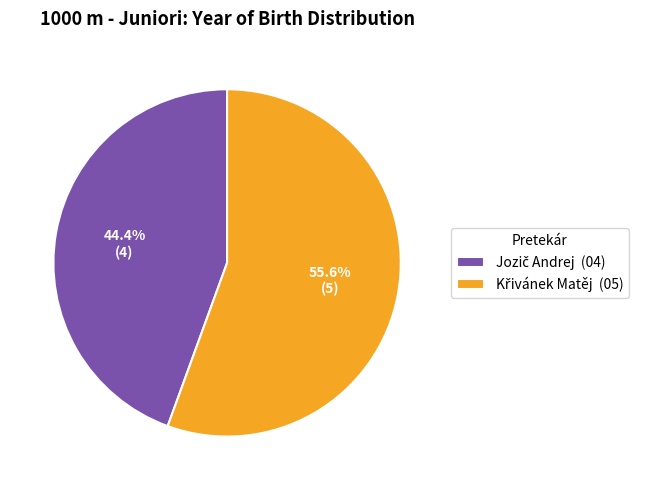

Does any single category account for the majority?

Yes